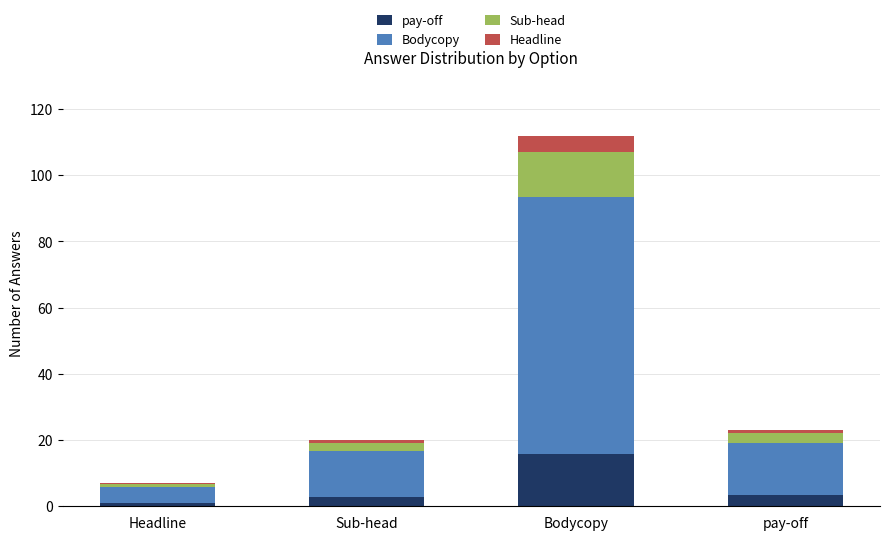

At which label does pay-off reach its peak?

Bodycopy